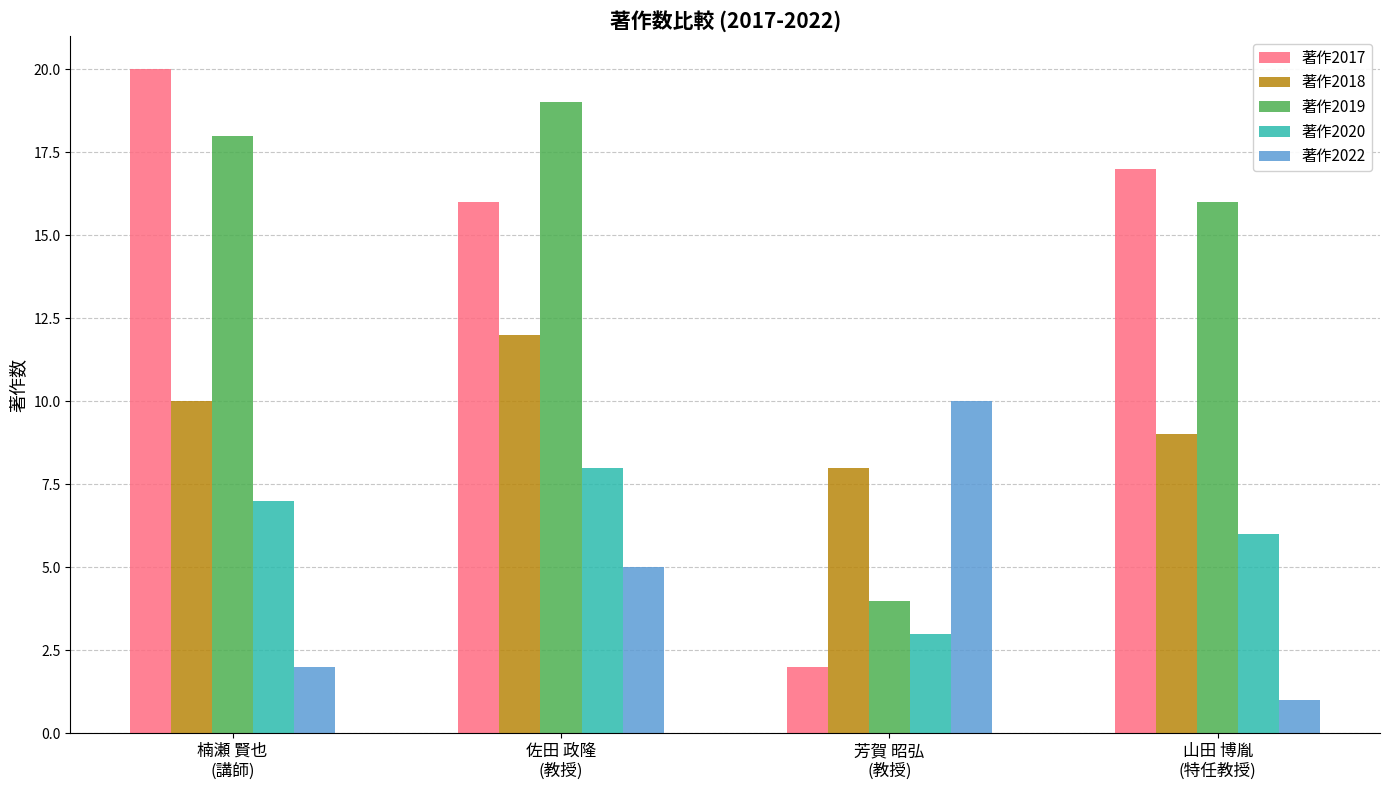

At which label is 著作2017 closest to 11?

佐田 政隆
(教授)